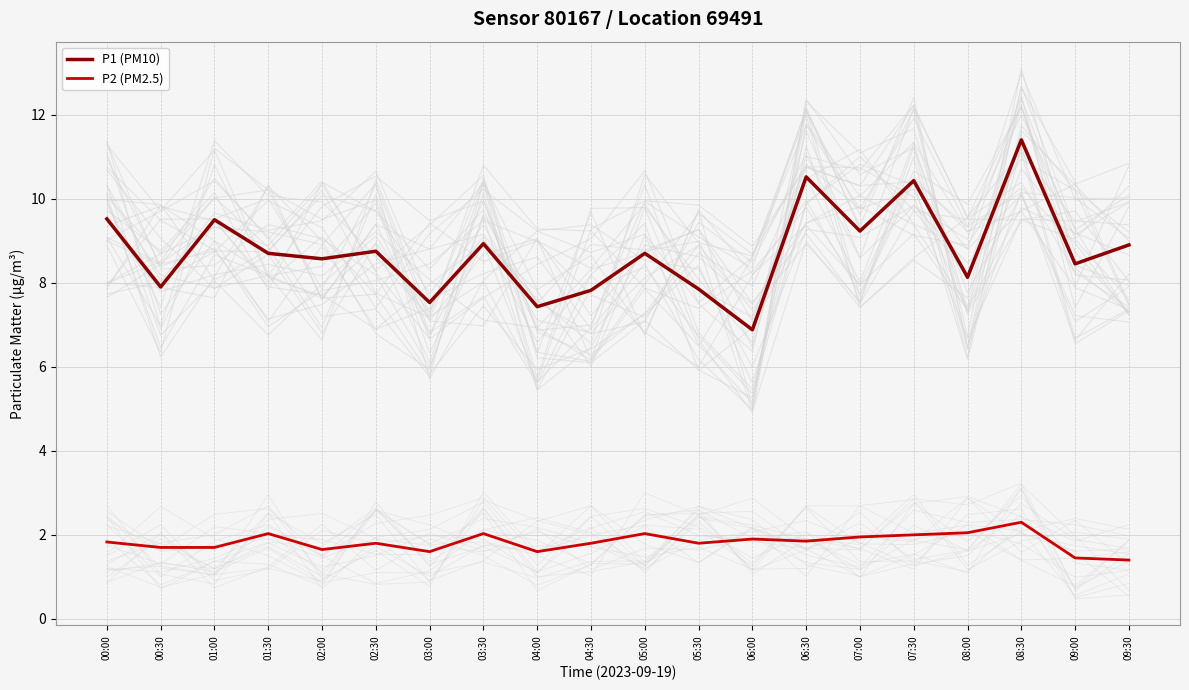

At which category does the chart reach its peak across all series?

08:30